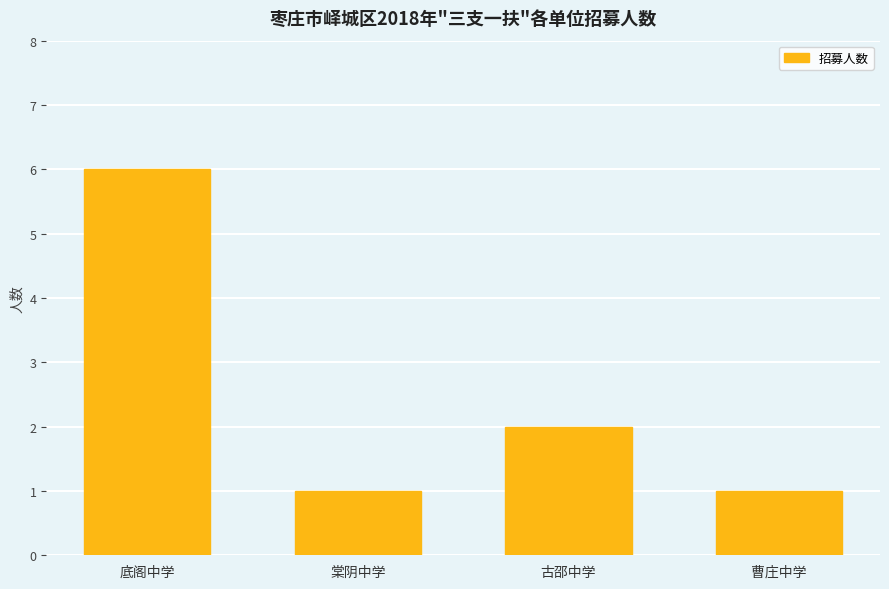

Does the chart contain stacked bars?

No